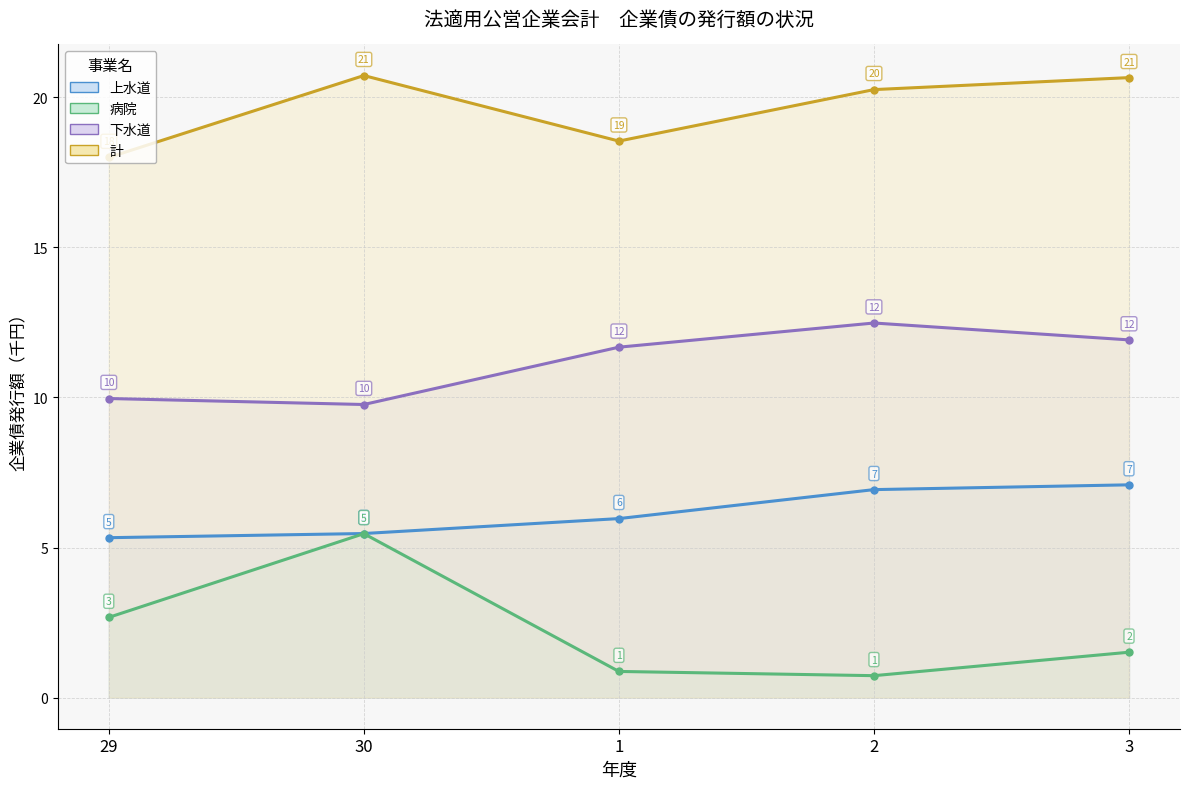

True or false: 計 and 上水道 cross at least once.

False